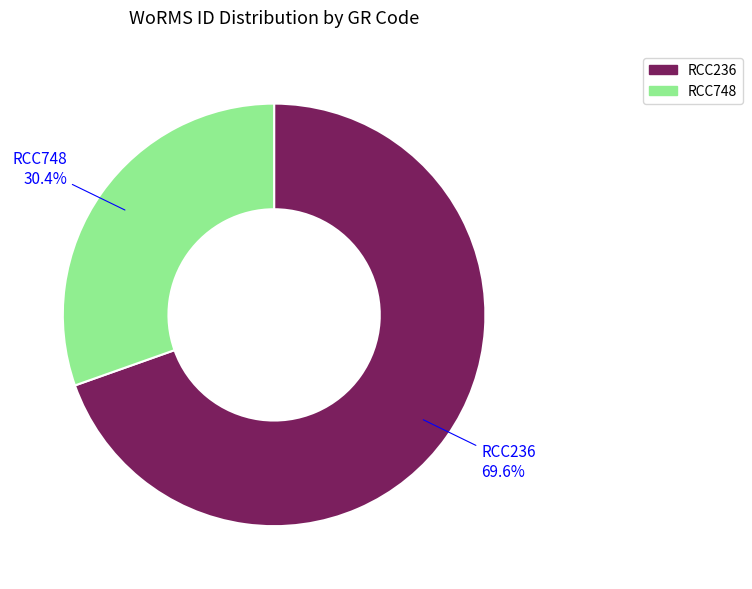

To the nearest percent, what is the average slice percentage?

50%